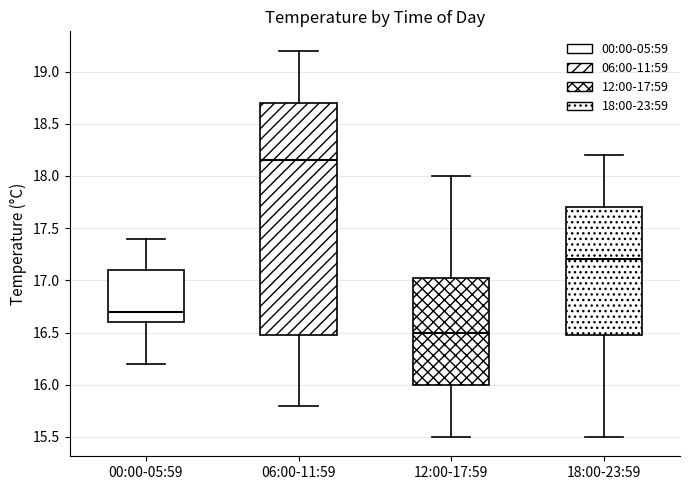

Which box has the lowest median line?

12:00-17:59